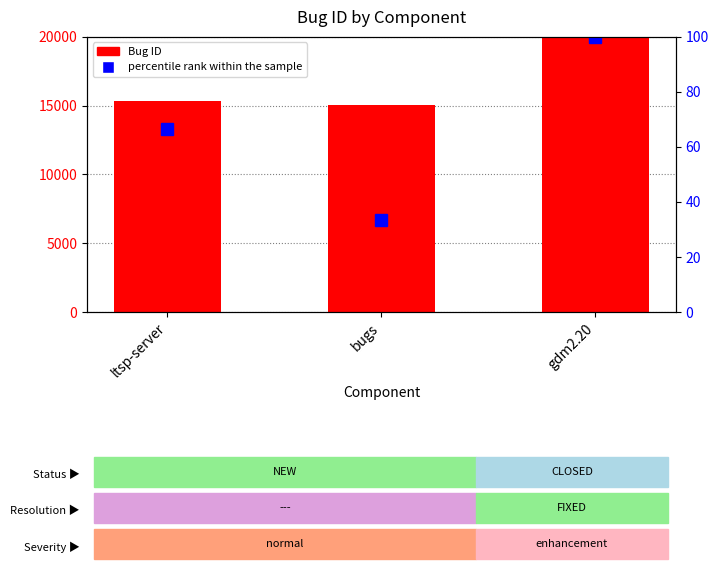

What position from the right is gdm2.20?

1